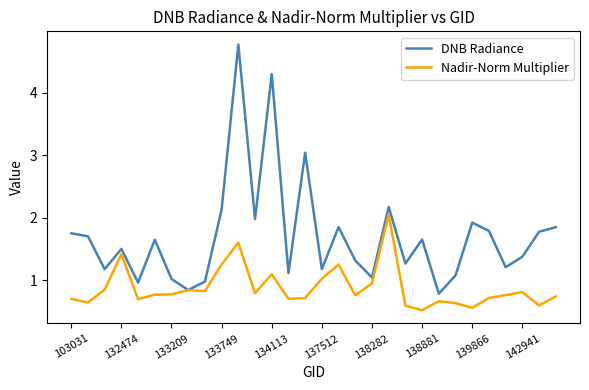

Which series has the largest total across all categories?

DNB Radiance